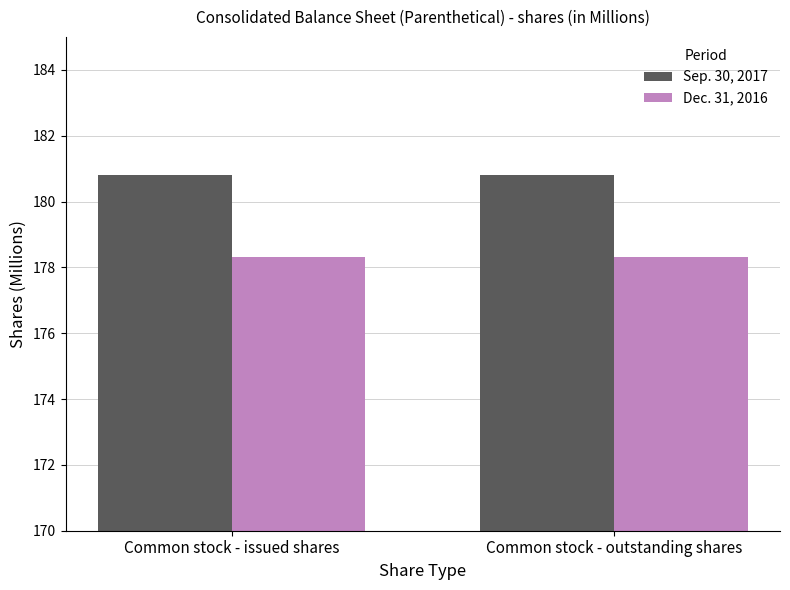

Is it true that Dec. 31, 2016 equals 178.3 at Common stock - outstanding shares?

True